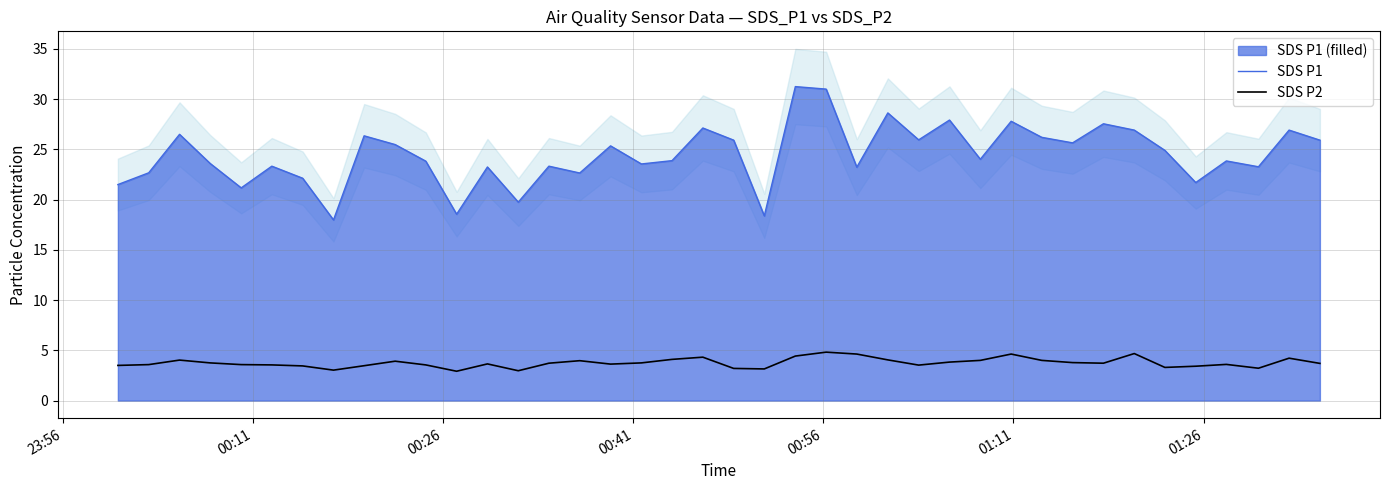

What is the lowest value of the SDS P2 series?

2.9